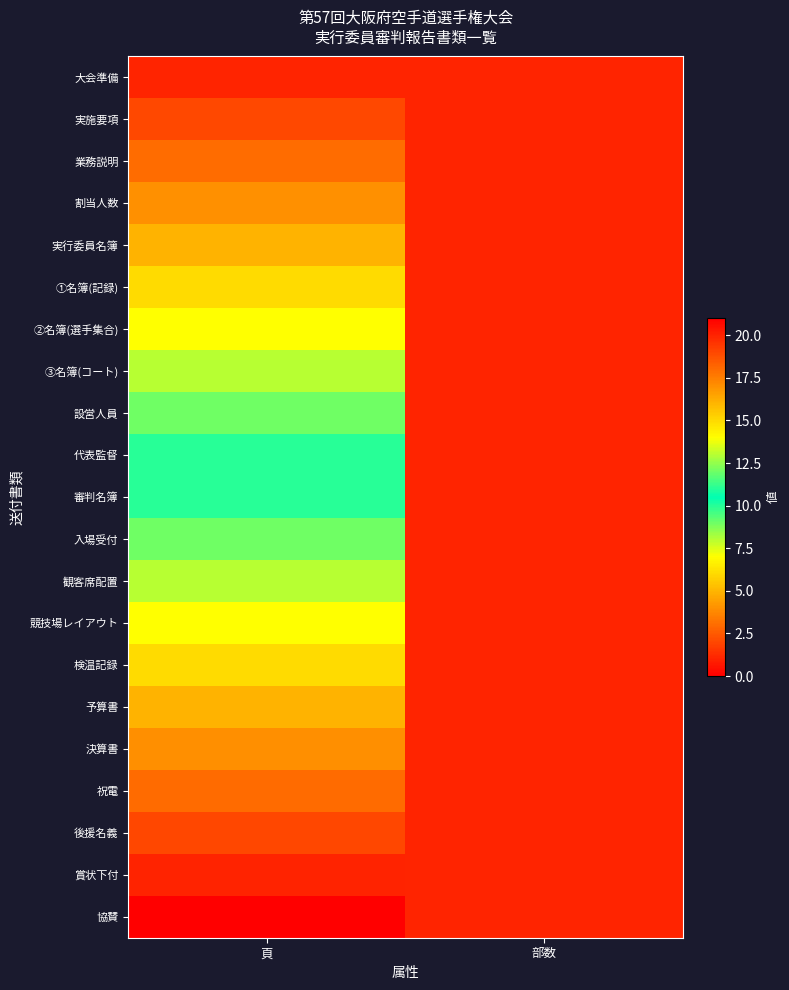

Between 頁 and 部数, which series saw the biggest shift?

協賛